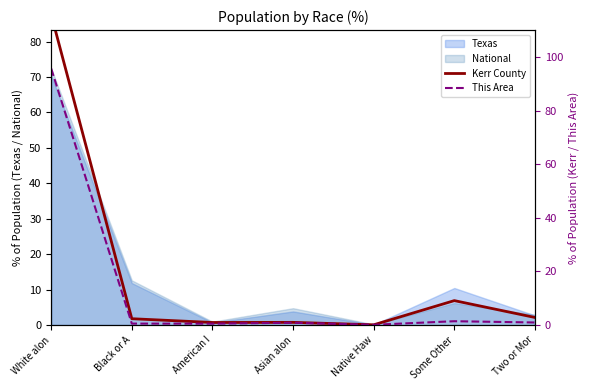

At which category is the sum across all series the highest?

White alon